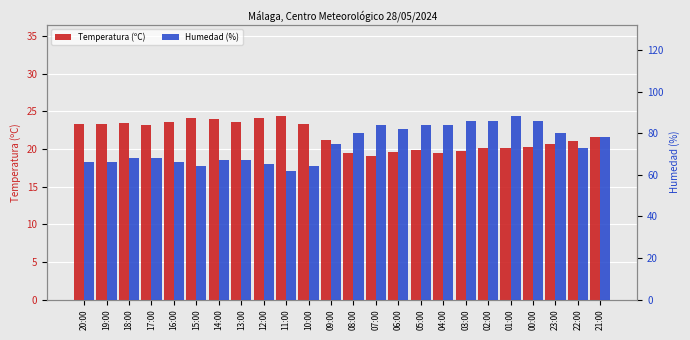

Which series has the largest range (max minus min)?

Humedad (%)